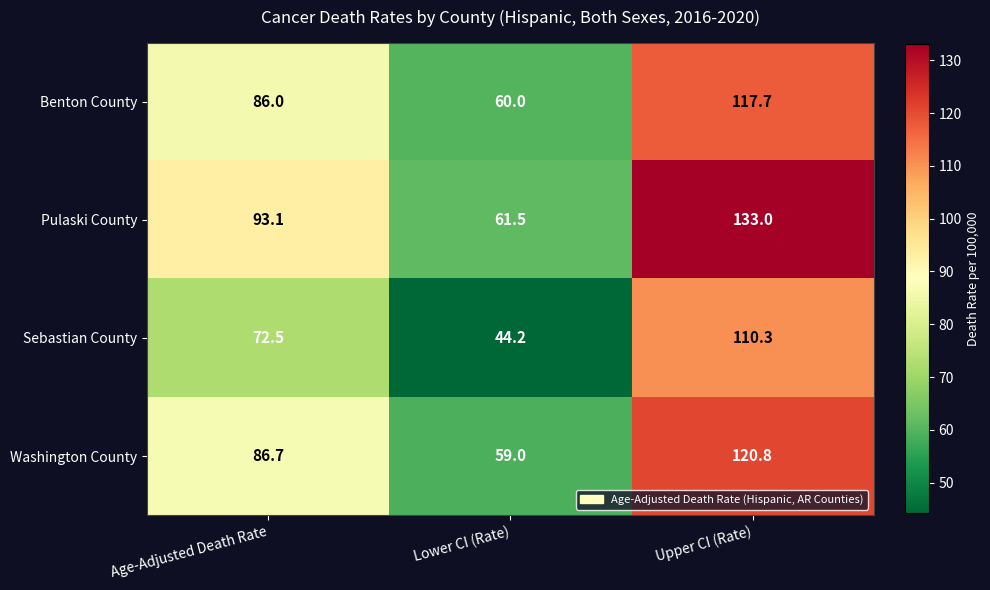

What is the difference between the highest and lowest values at Lower CI (Rate)?

17.3